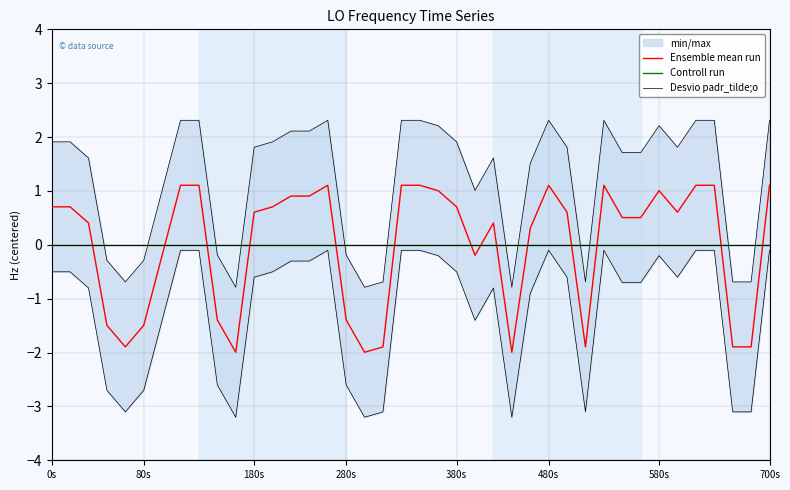

The Ensemble mean run series shows 0.6 at 580s. True or false?

False